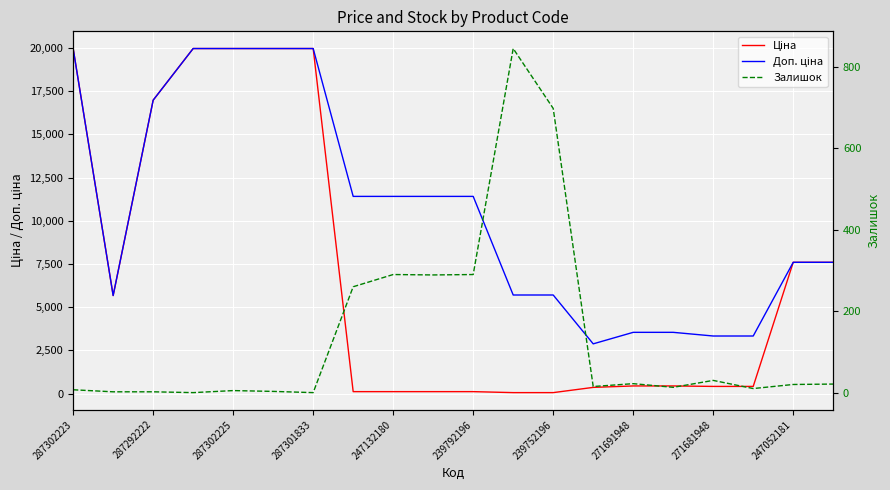

How many lines are shown in the chart?

3